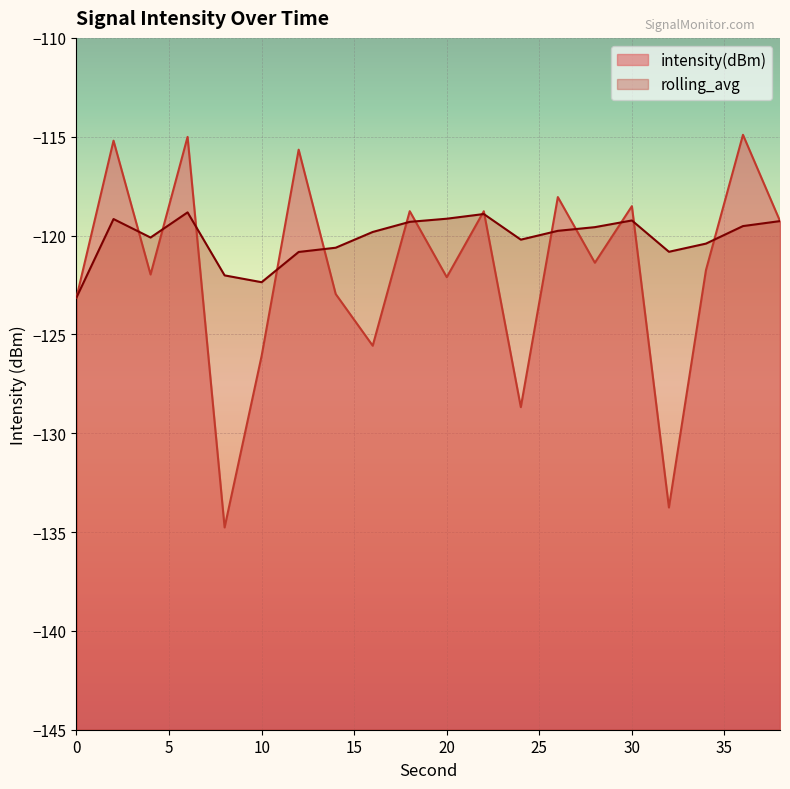

What is the smallest value displayed?

-134.8